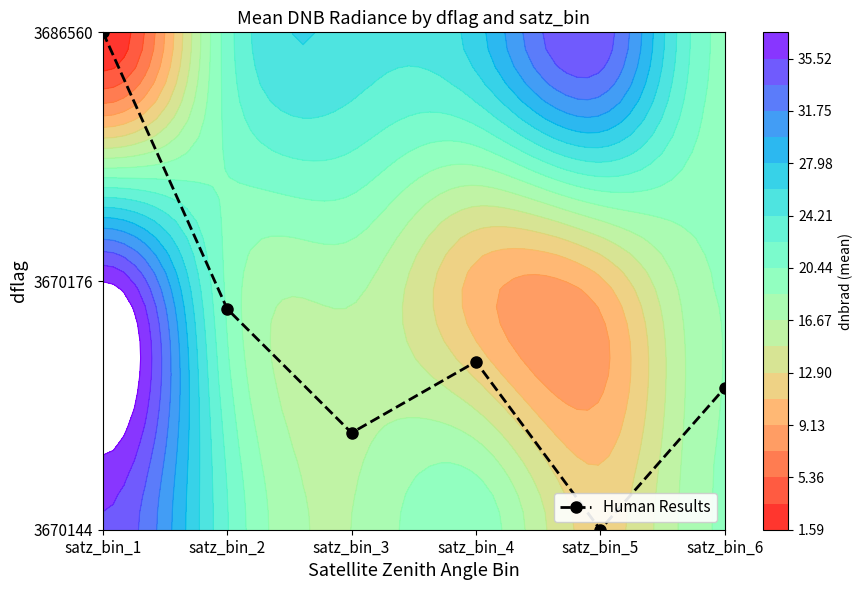

Which has a higher value, satz_bin_6 or satz_bin_1?

satz_bin_1